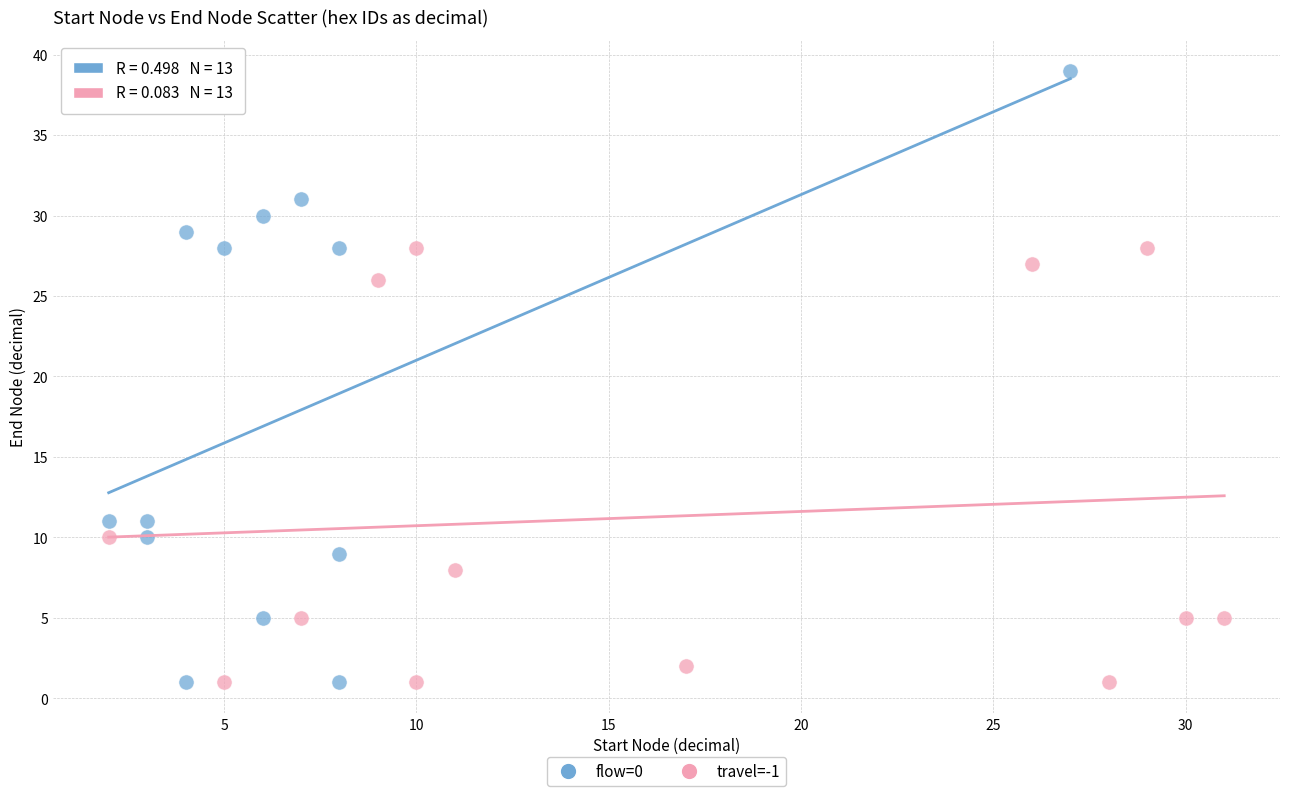

Which series reaches the maximum Y coordinate?

flow=0